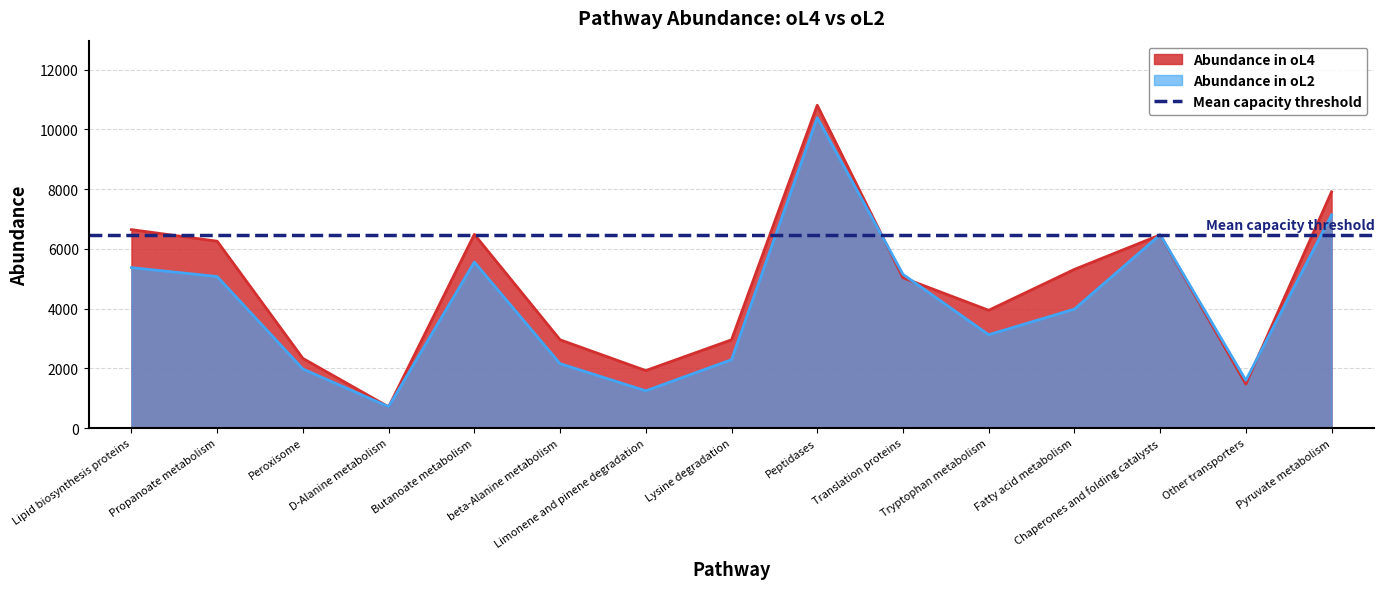

Rank the series by their average value, from lowest to highest.

Abundance in oL2, Abundance in oL4